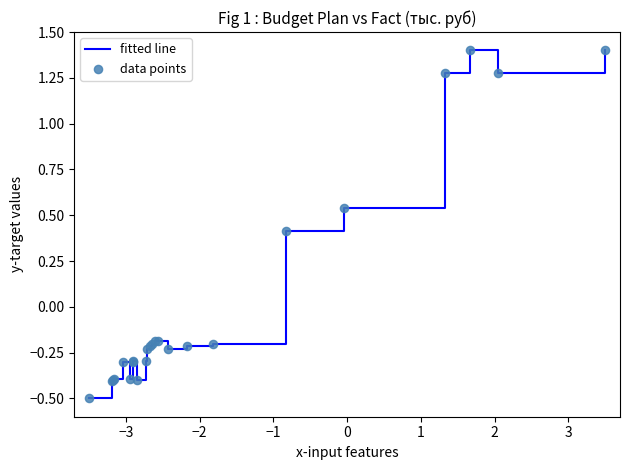

What is the minimum value shown in the chart?

-0.5